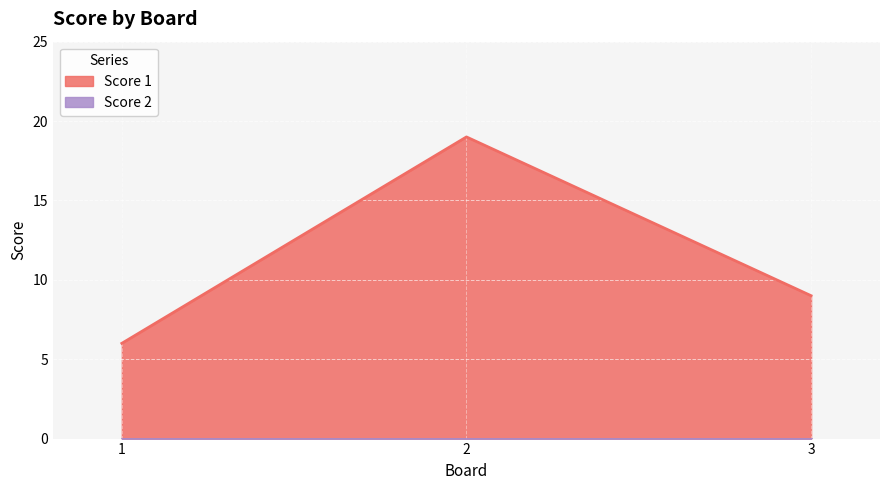

What is the sum of all values?

34